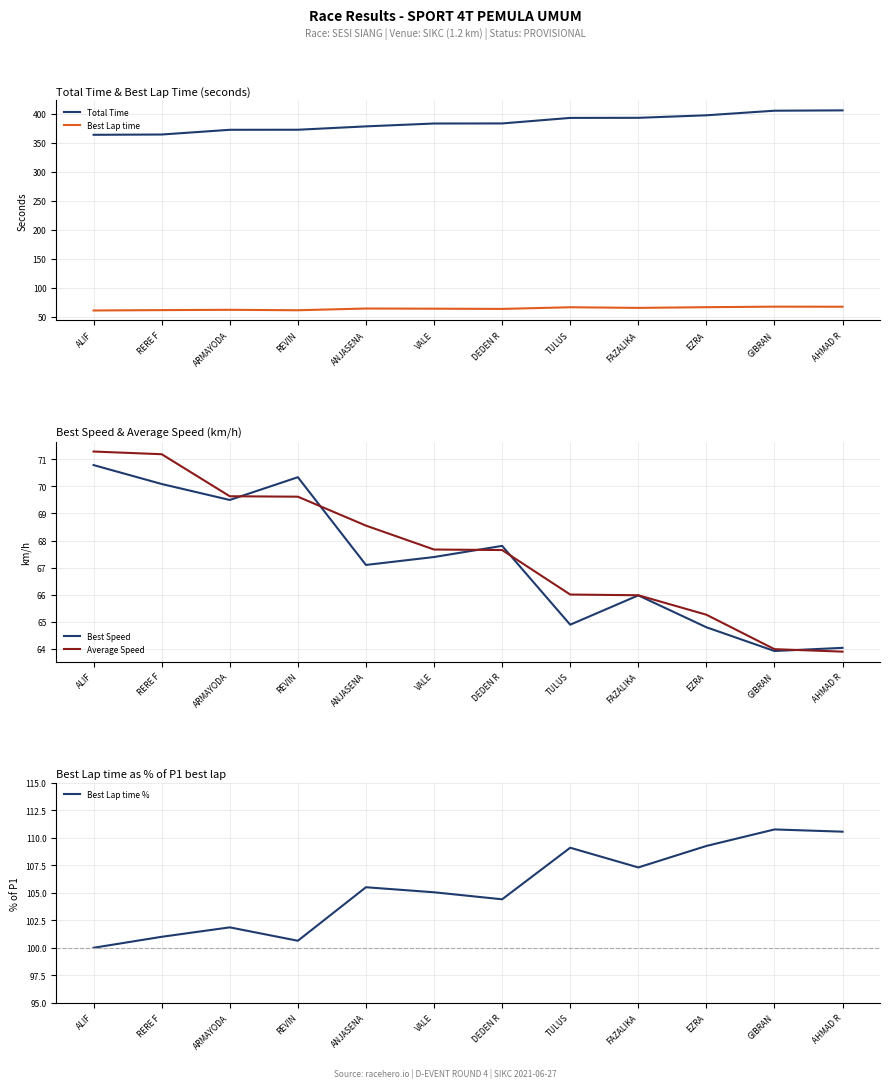

True or false: Total Time and Best Speed intersect in this chart.

False